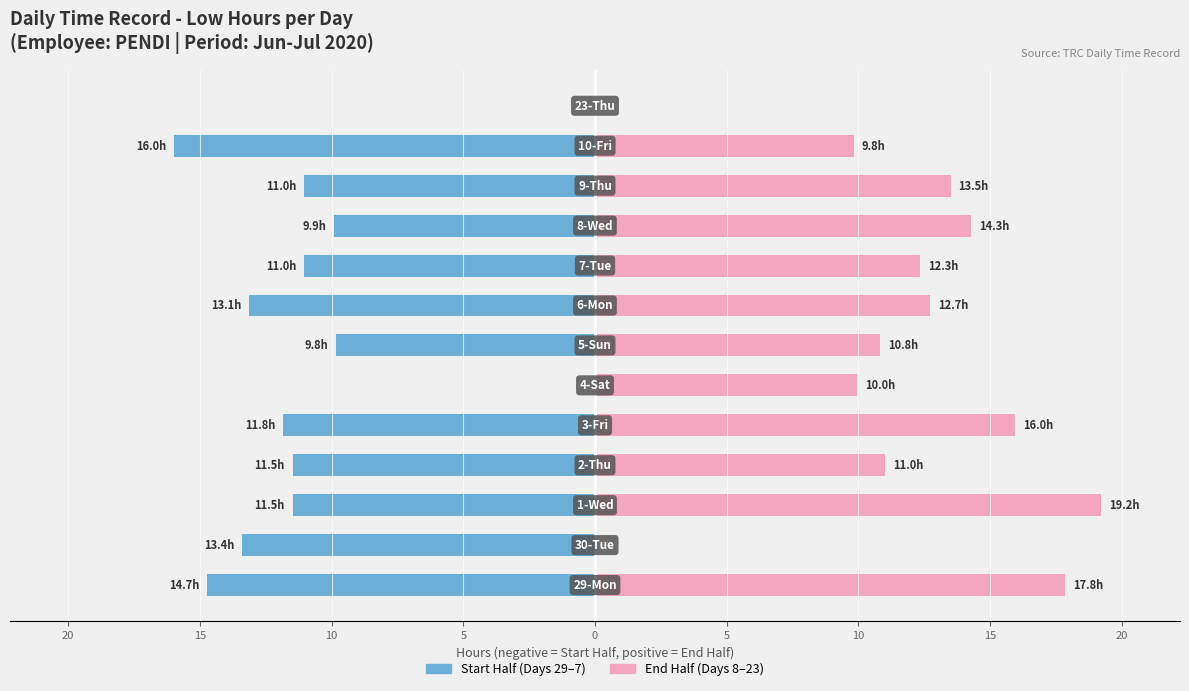

Which series changed the most between 10 and 15?

End Half